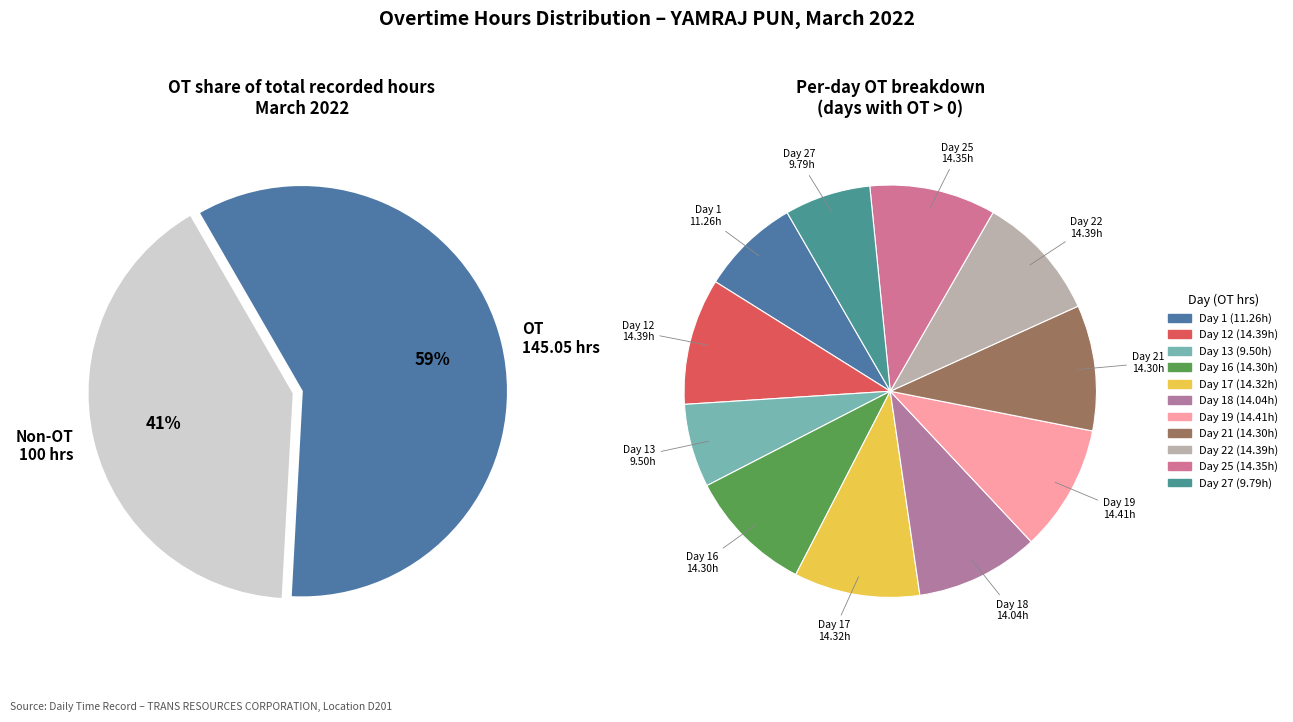

Is it true that Day 17 is 16% of the pie?

False